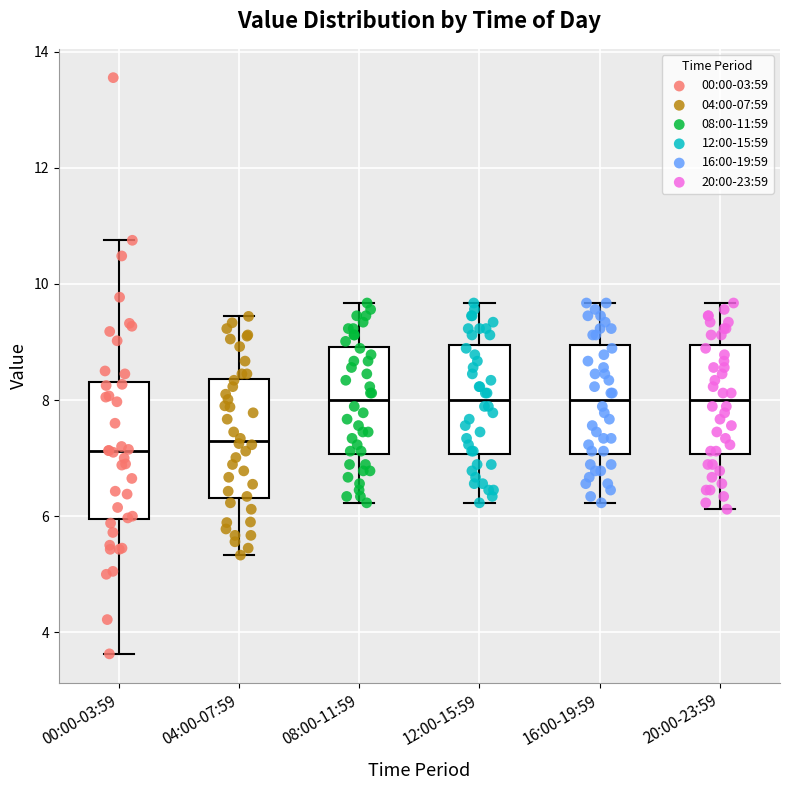

Reading left to right, read every box against the y-axis: the position of its median line, the range the box covers, and the ends of its whiskers. The values are not printed on the chart, so give them approximately, as read against the axis.

00:00-03:59: median 7.2, box 6.0 to 8.4, whiskers 3.6 to 10.8
04:00-07:59: median 7.2, box 6.4 to 8.4, whiskers 5.4 to 9.4
08:00-11:59: median 8.0, box 7.0 to 9.0, whiskers 6.2 to 9.6
12:00-15:59: median 8.0, box 7.0 to 9.0, whiskers 6.2 to 9.6
16:00-19:59: median 8.0, box 7.0 to 9.0, whiskers 6.2 to 9.6
20:00-23:59: median 8.0, box 7.0 to 9.0, whiskers 6.2 to 9.6